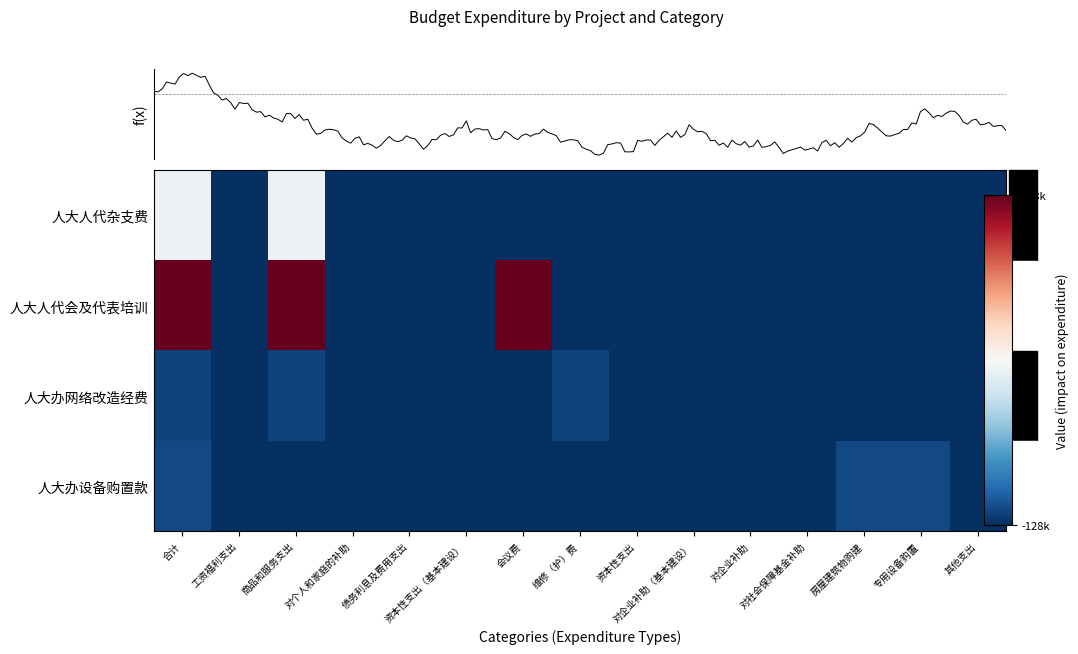

Which category has the lowest value in the 人大人代会及代表培训 series?

工资福利支出